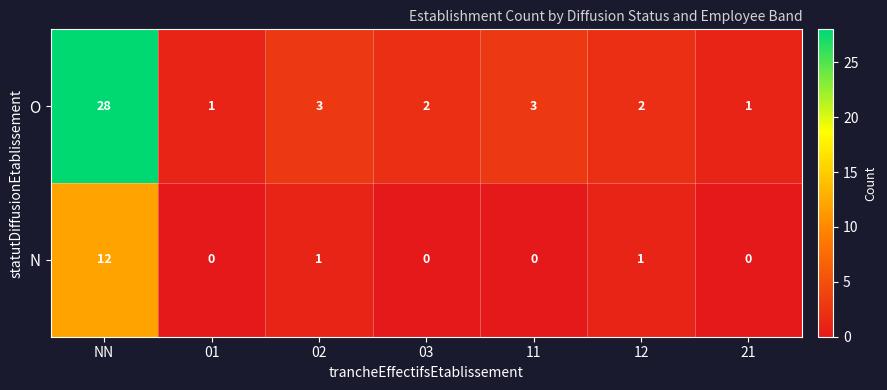

List the series in order of their overall mean, lowest first.

N, O